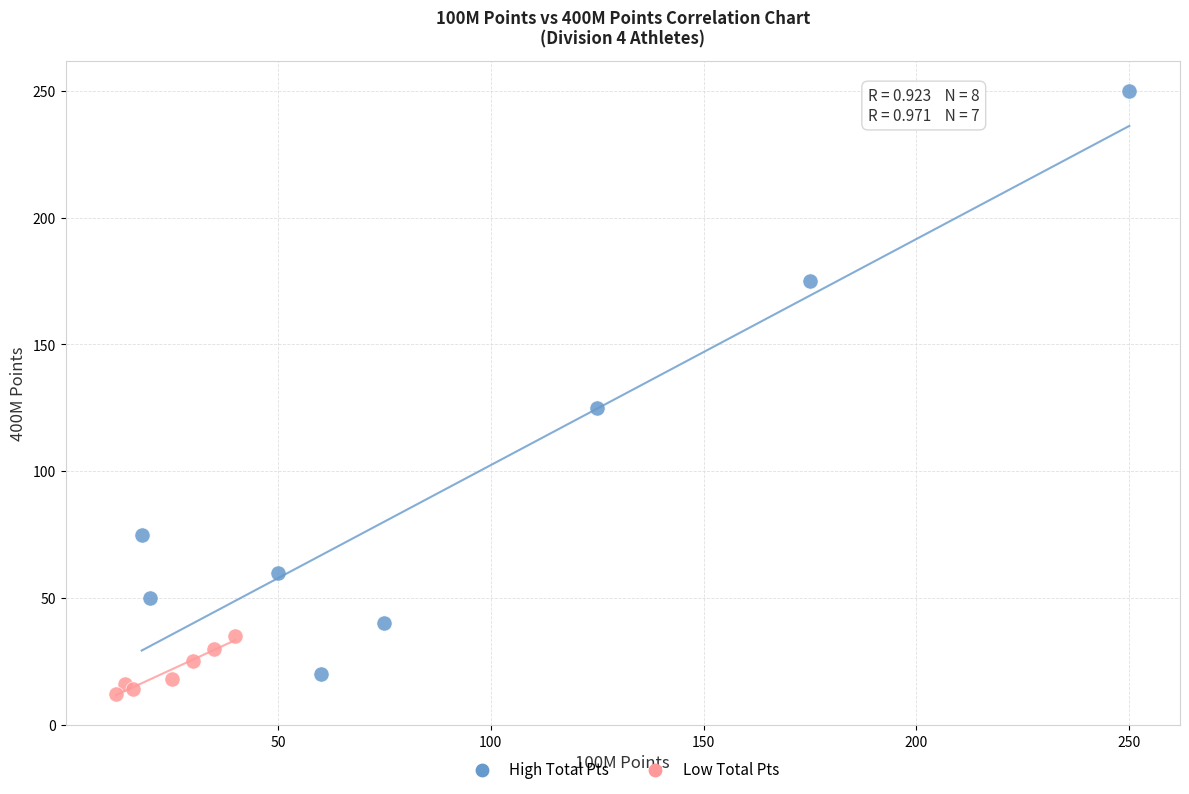

Which series reaches the minimum Y coordinate?

Low Total Pts